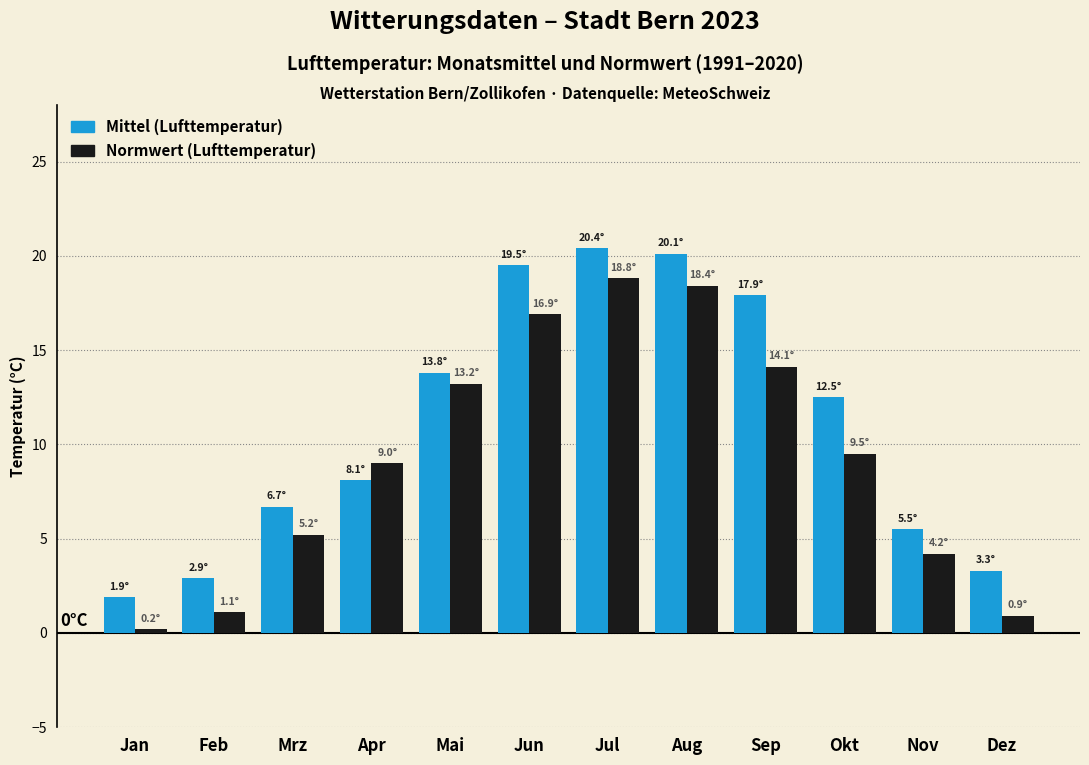

Reading left to right, what are all the values shown in this chart?

Mittel (Lufttemperatur): Jan=1.9	Feb=2.9	Mrz=6.7	Apr=8.1	Mai=13.8	Jun=19.5	Jul=20.4	Aug=20.1	Sep=17.9	Okt=12.5	Nov=5.5	Dez=3.3
Normwert (Lufttemperatur): Jan=0.2	Feb=1.1	Mrz=5.2	Apr=9.0	Mai=13.2	Jun=16.9	Jul=18.8	Aug=18.4	Sep=14.1	Okt=9.5	Nov=4.2	Dez=0.9